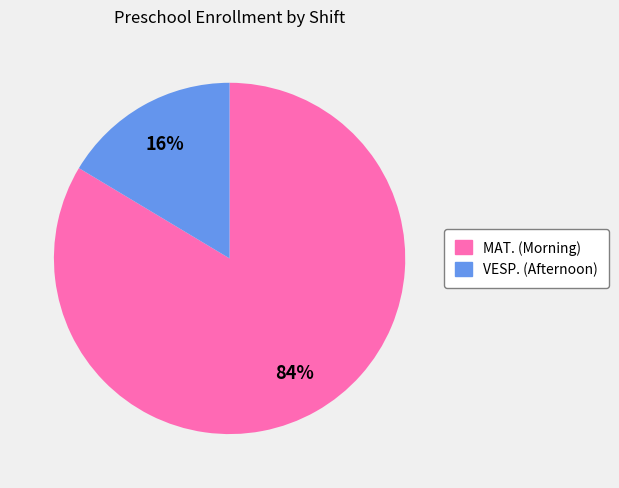

Count the number of slices in the pie.

2